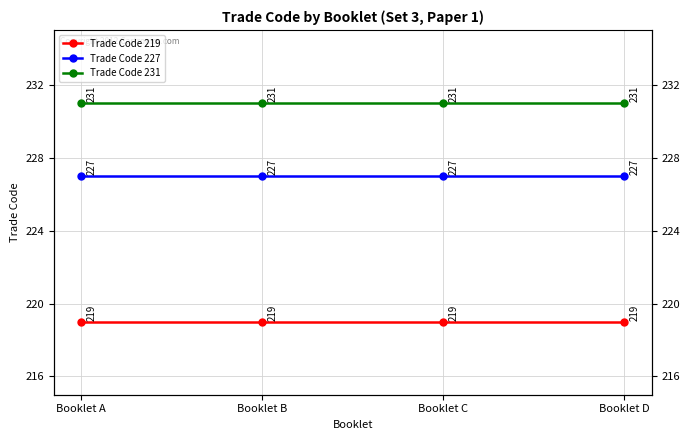

Which category has the highest value in the Trade Code 219 series?

Booklet A